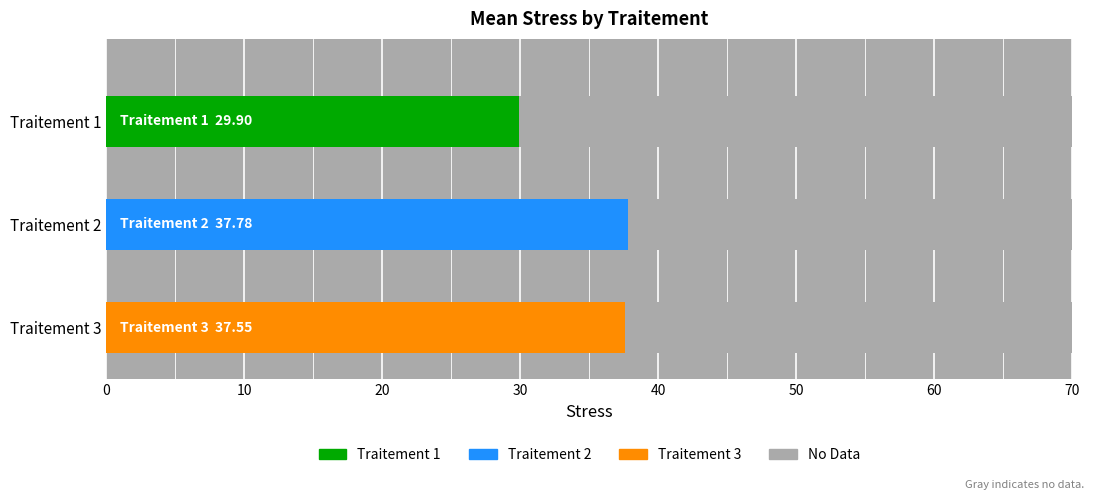

Where is Traitement 1 nearest to the value 32?

3